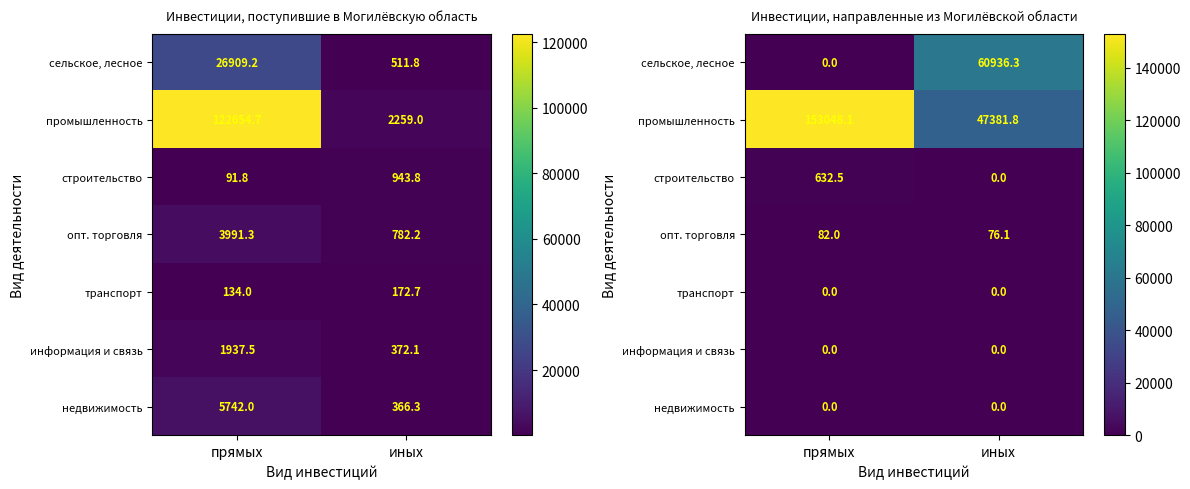

The value of информация и связь at иных is 0.0. True or false?

True